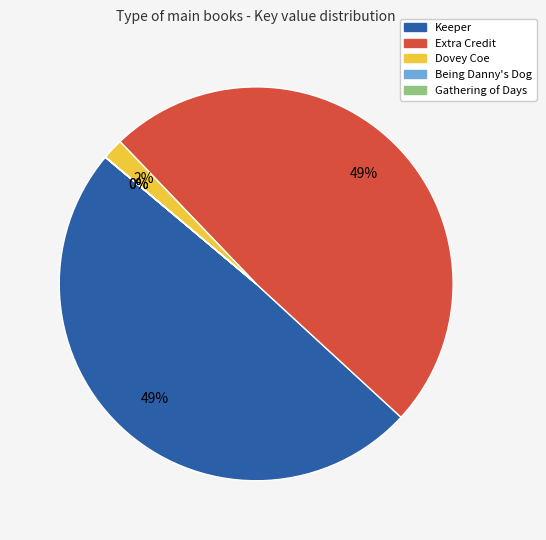

To the nearest percent, what is the combined percentage of Keeper and Dovey Coe?

51%